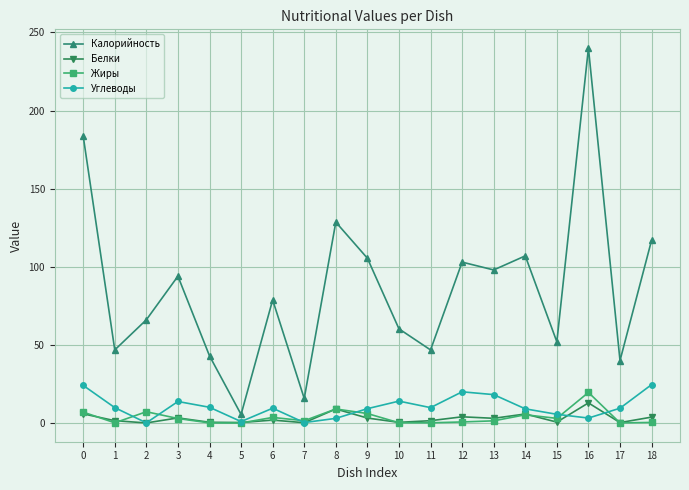

How many categories are shown in the chart?

19